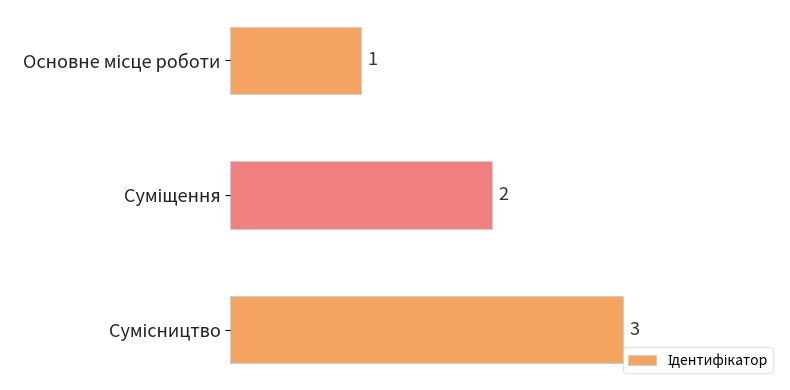

What is the value of the 1st bar from the top?

1